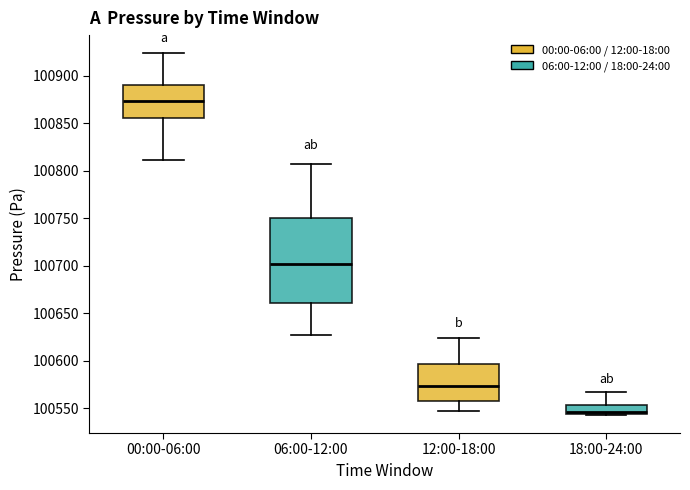

Reading left to right, transcribe this box plot: for each box, give where its median line is, the range the box spans, and where its two whiskers end, as read against the y-axis. The values are not printed on the chart, so give them approximately, as read against the axis.

00:00-06:00: median 100875, box 100855 to 100890, whiskers 100810 to 100925
06:00-12:00: median 100700, box 100660 to 100750, whiskers 100625 to 100810
12:00-18:00: median 100575, box 100560 to 100595, whiskers 100545 to 100625
18:00-24:00: median 100545 (just above the box's lower edge), box 100545 to 100555, whiskers 100545 to 100565